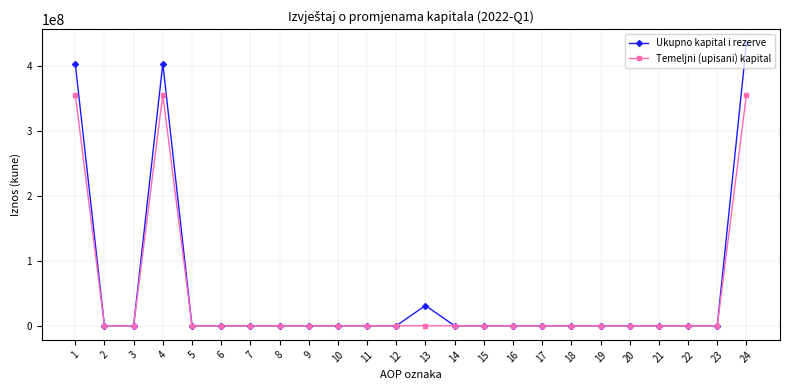

True or false: Ukupno kapital i rezerve has more than 0 interior local peaks.

True